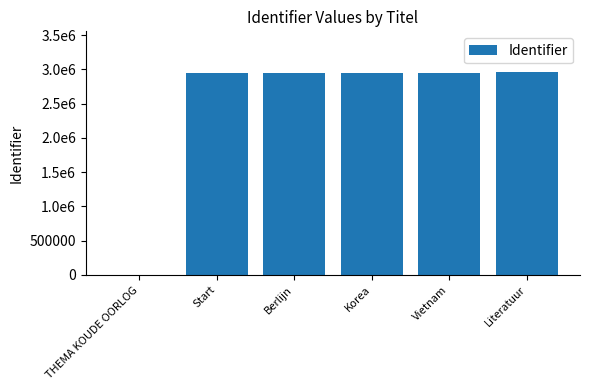

Are the bars horizontal?

No